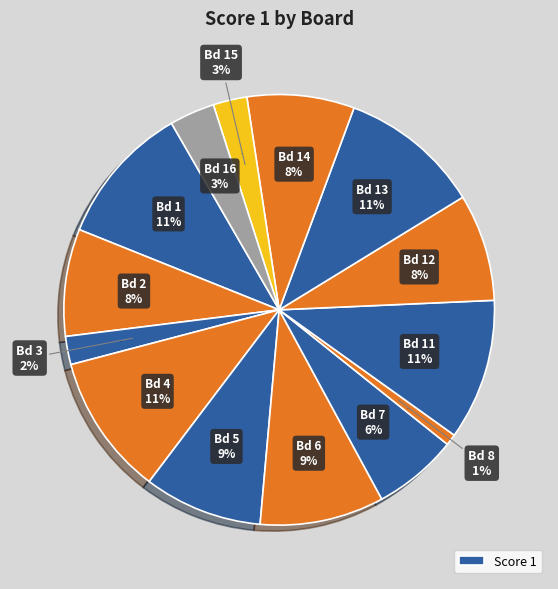

Combined, what portion of the pie is Board 7 (Kahteb Amanullah) and Board 11 (Musba Yusha)?

16.9%